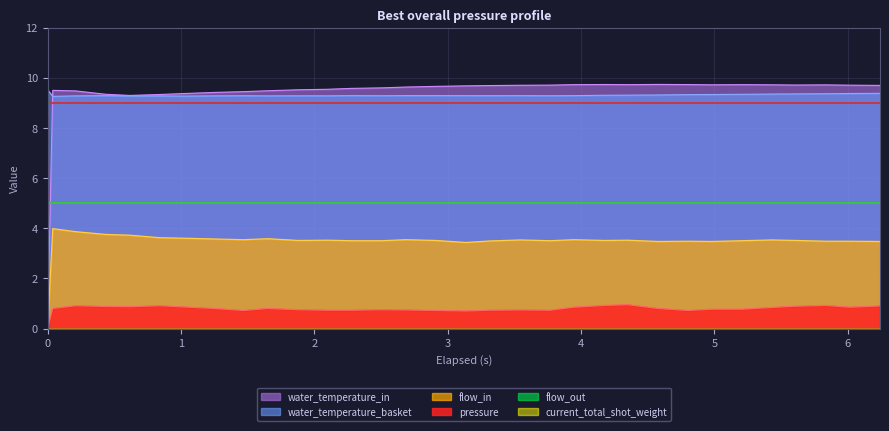

How many data points in water_temperature_in are above 9?

31